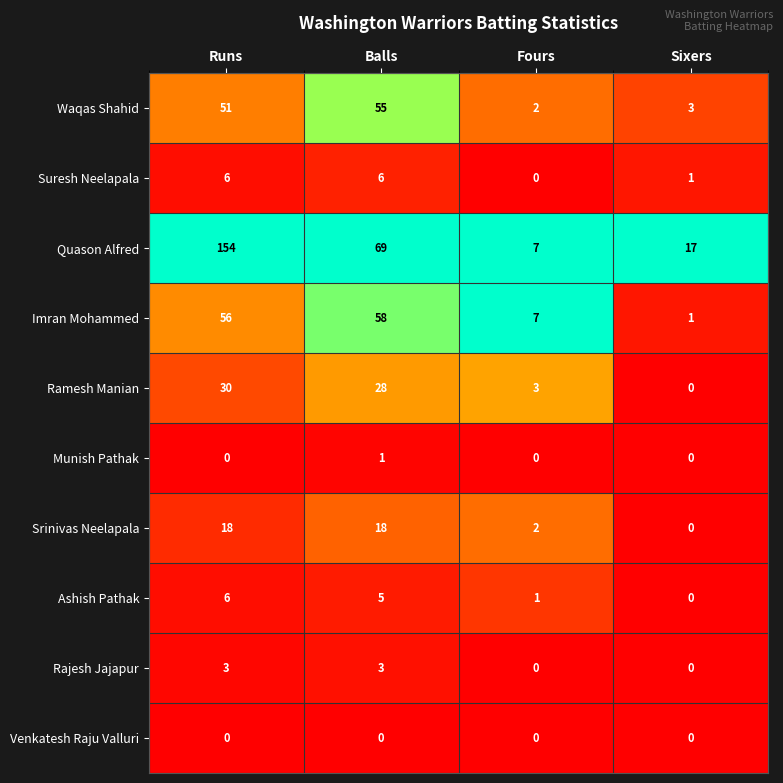

Read the Suresh Neelapala value at Runs.

6